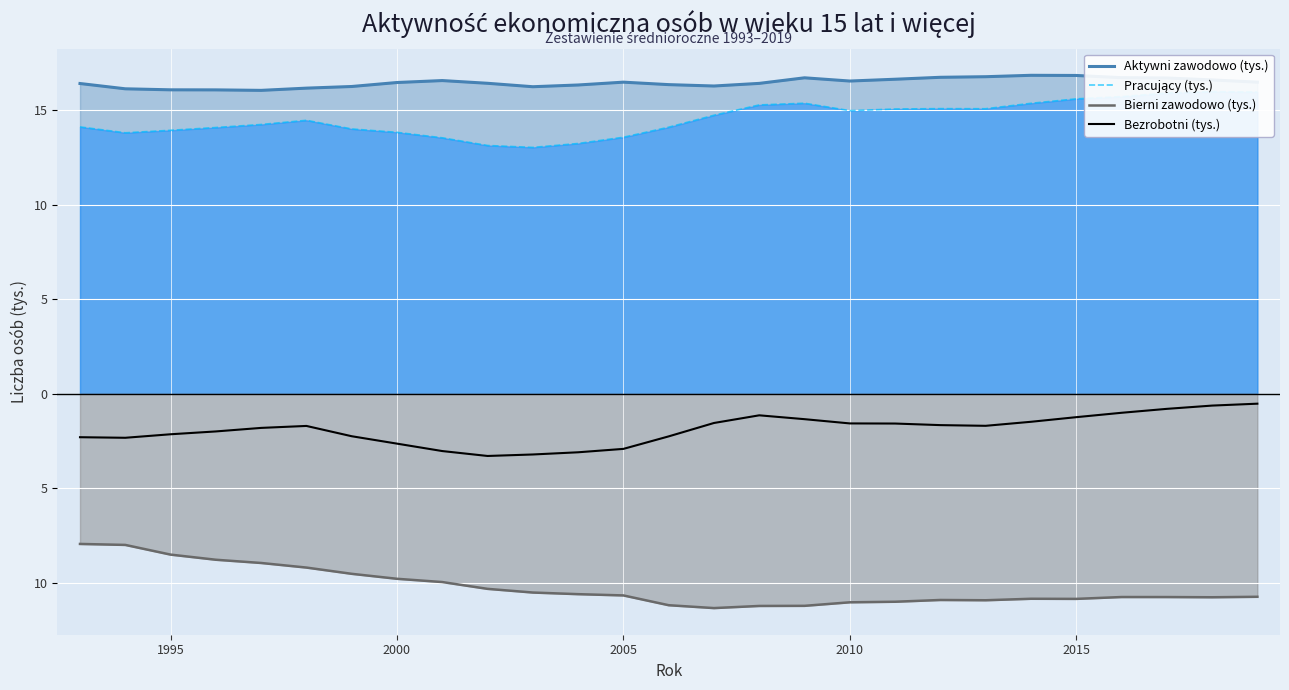

True or false: Pracujący (tys.) has a value of 9.9 at 26.

False